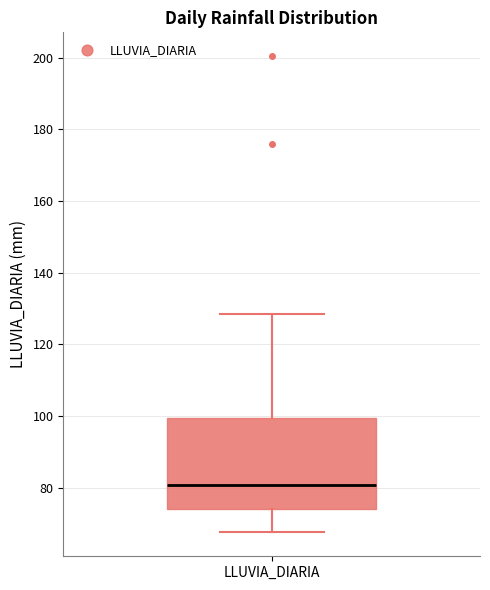

Transcribe this box plot: give where the median line is, the range the box spans, and where the two whiskers end, as read against the y-axis. The values are not printed on the chart, so give them approximately, as read against the axis.

median 80, box 74 to 100, whiskers 68 to 128